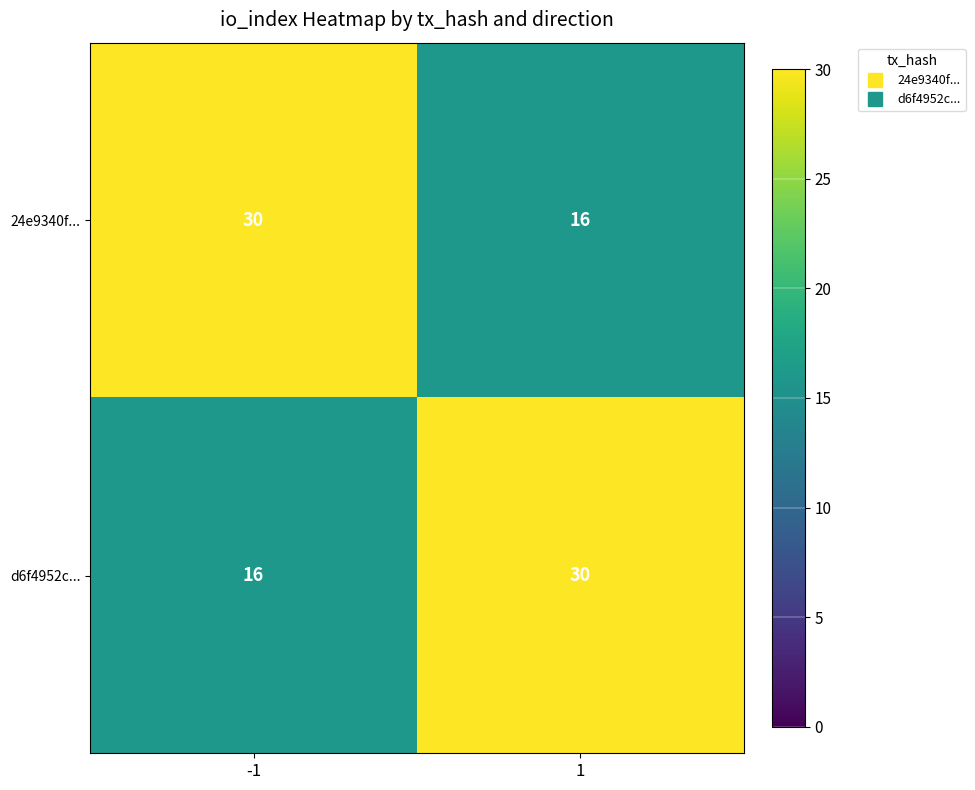

Is it true that d6f4952c... equals 23 at -1?

False